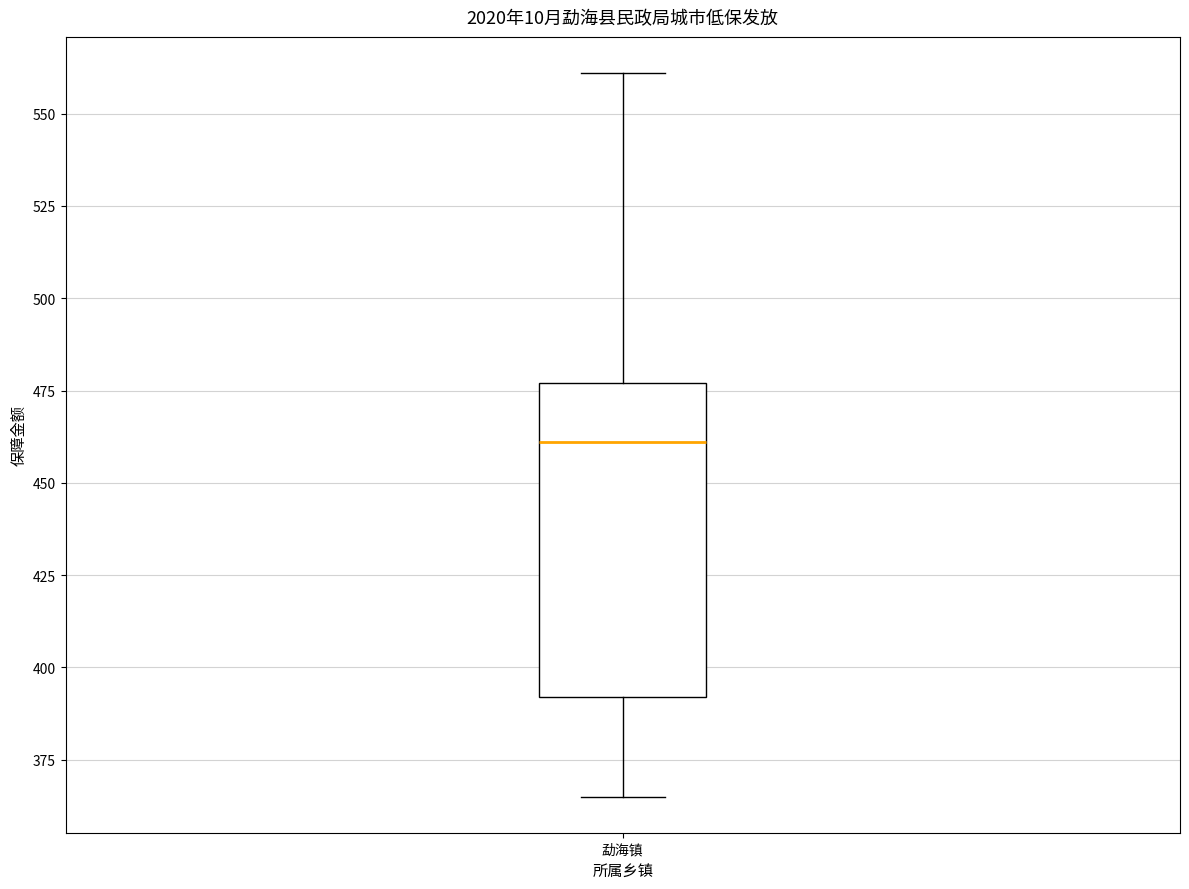

Read this box plot against the y-axis: the position of the median line, the range covered by the box, and the ends of both whiskers. The values are not printed on the chart, so give them approximately, as read against the axis.

median 460, box 390 to 475, whiskers 365 to 560